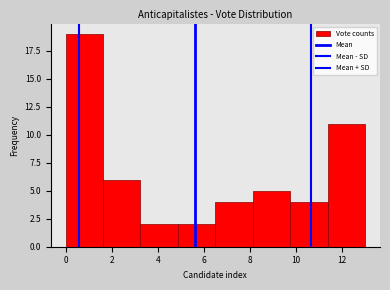

Over which range of the x-axis is the bar tallest?

0.0 to 1.6